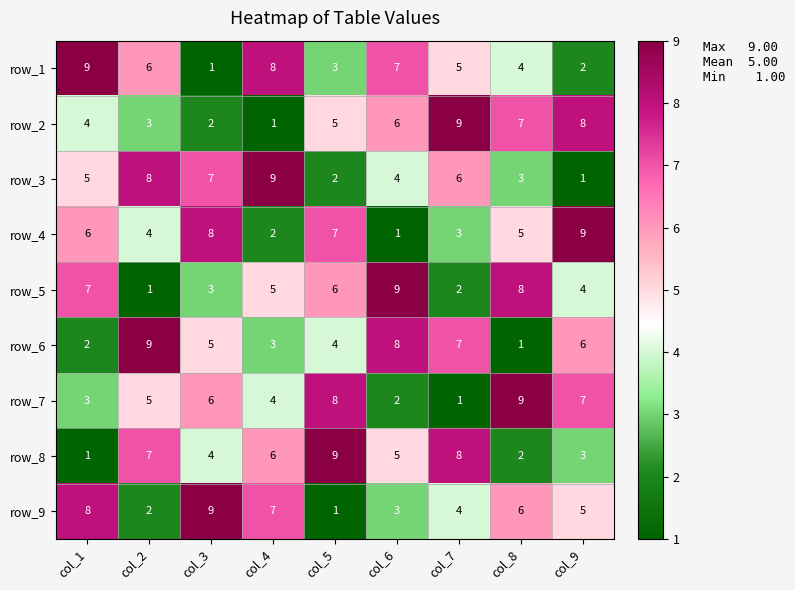

Count the row_1 values in the range 3 to 7.

5